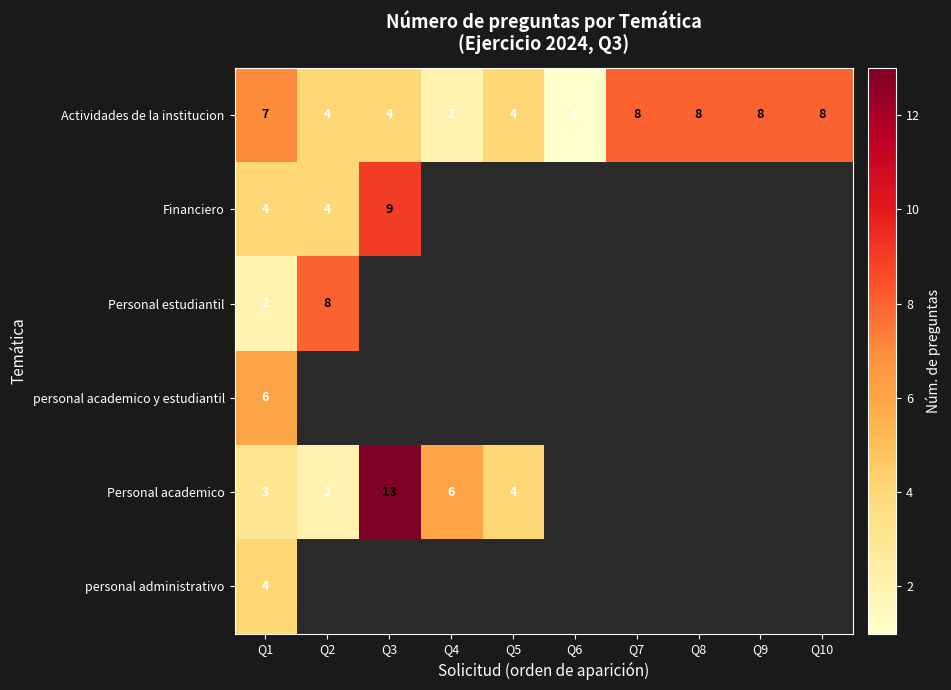

What is the total value across all series at Q1?

26